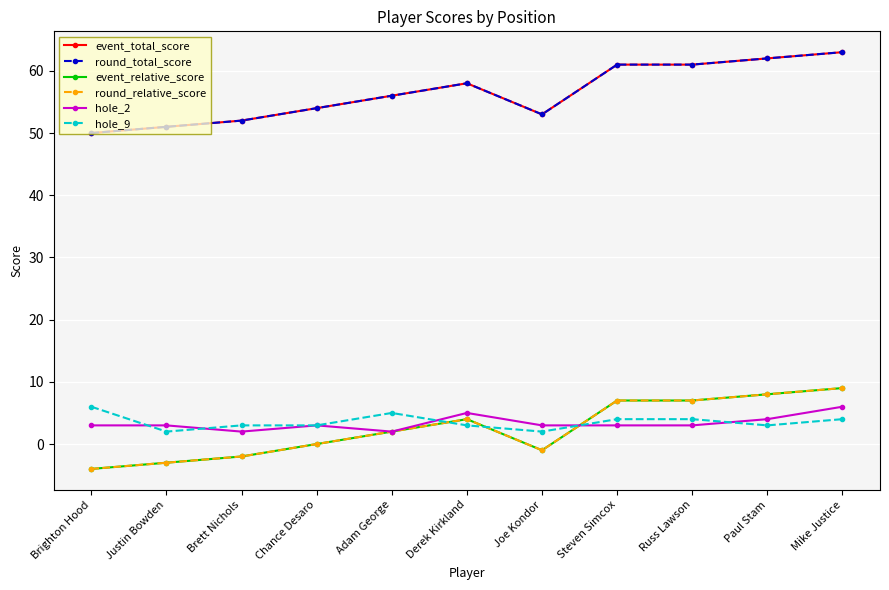

True or false: round_relative_score has more than 2 interior local peaks.

False